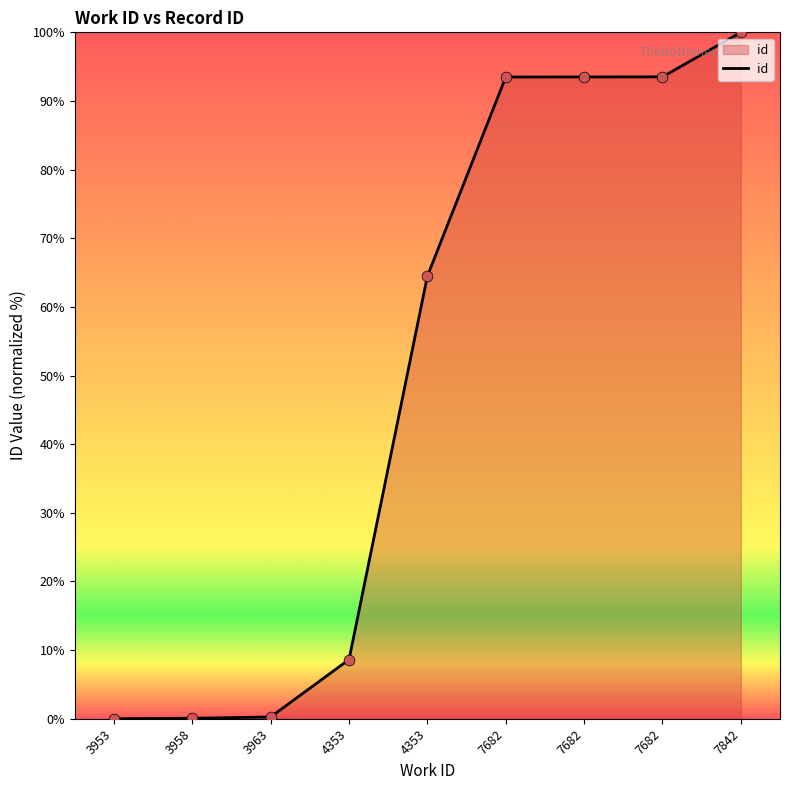

Between 4353 and 3963, which is larger?

4353